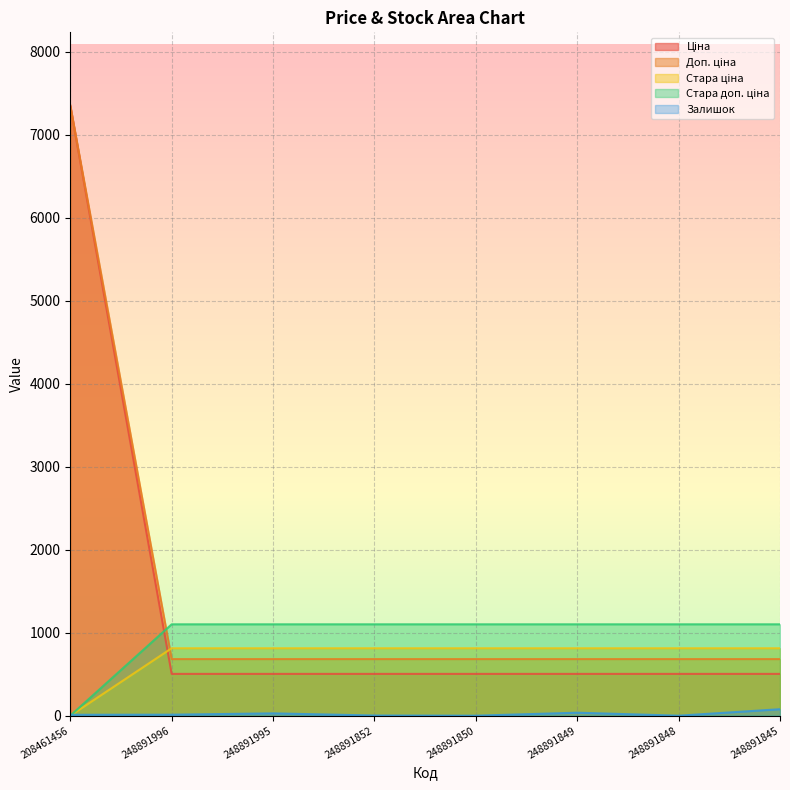

The value of Доп. ціна at 208461456 is 1722.0. True or false?

False